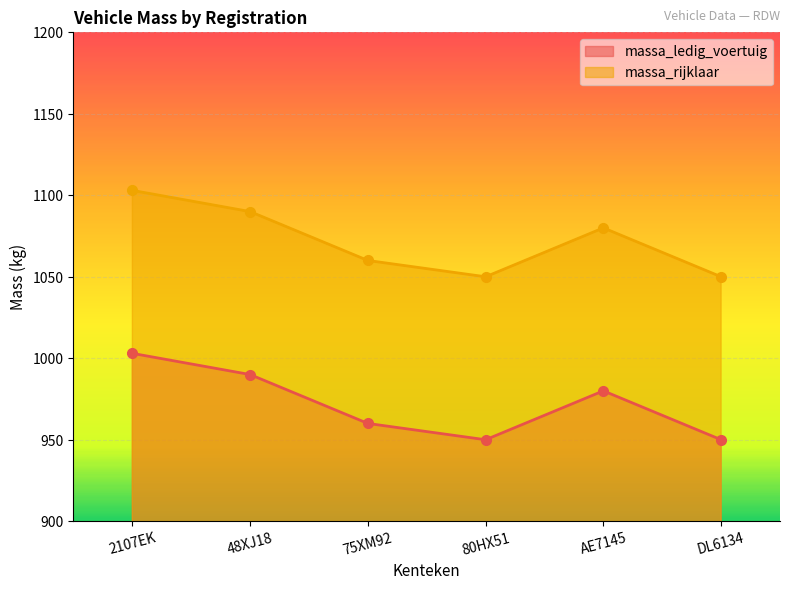

What are all the series names shown in the legend?

massa_ledig_voertuig, massa_rijklaar